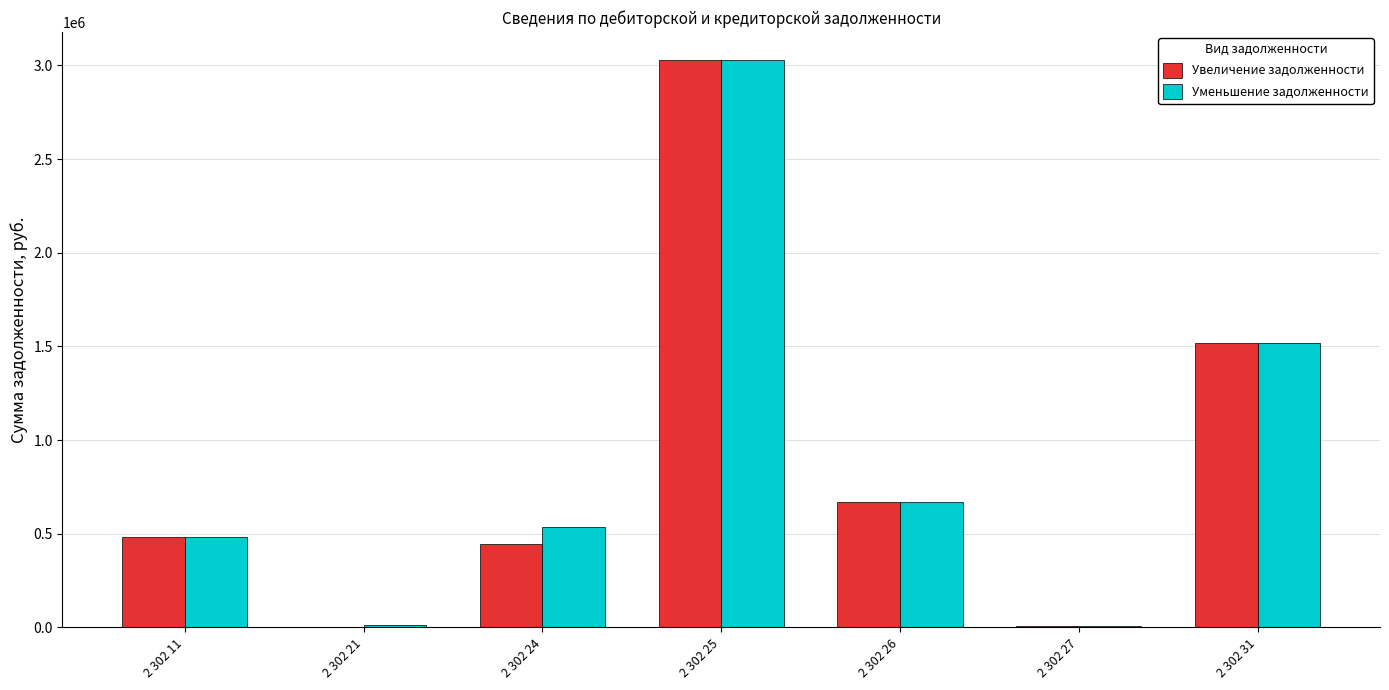

What is the sum of all Уменьшение задолженности values?

6253023.2